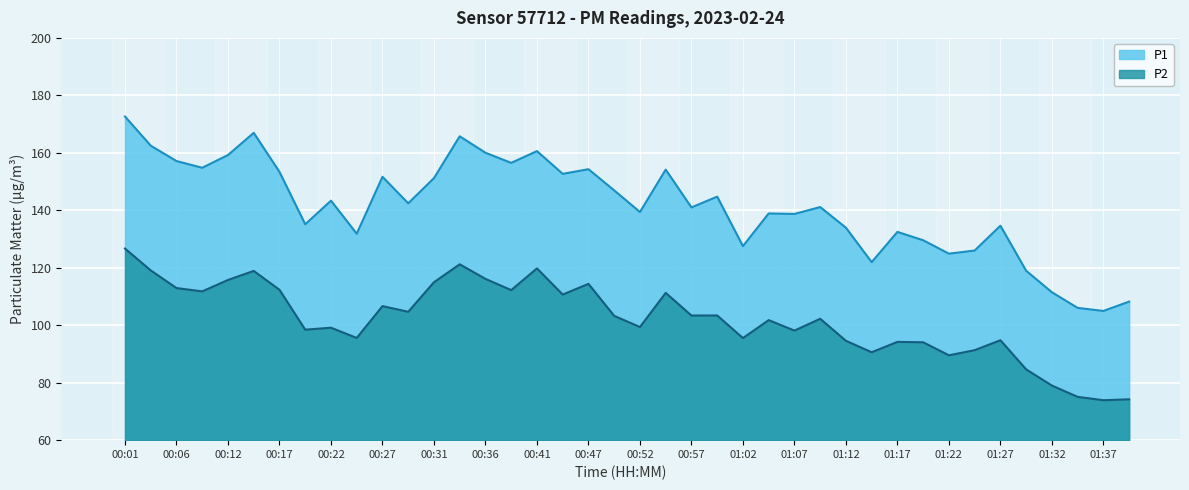

True or false: P1 and P2 intersect in this chart.

False